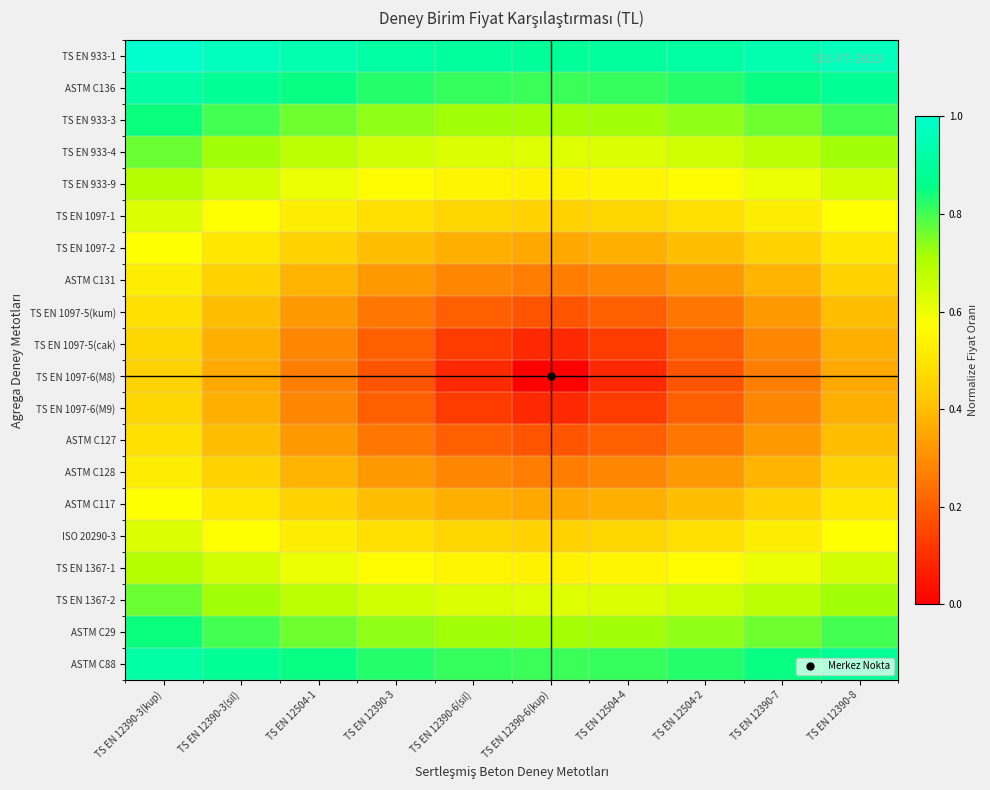

What is the spread (max minus min) of values at TS EN 12390-3(kup)?

0.6